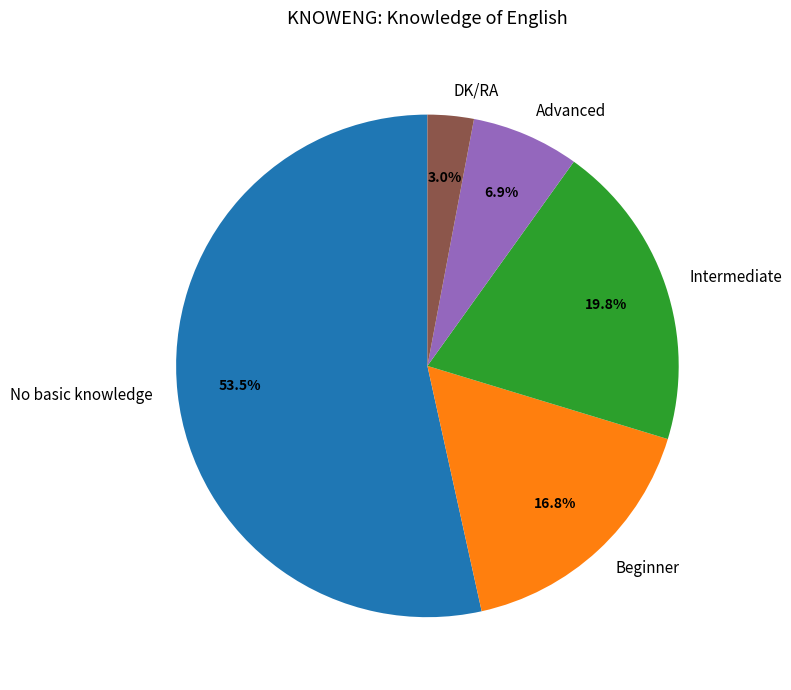

To the nearest percent, what portion does Advanced represent?

7%